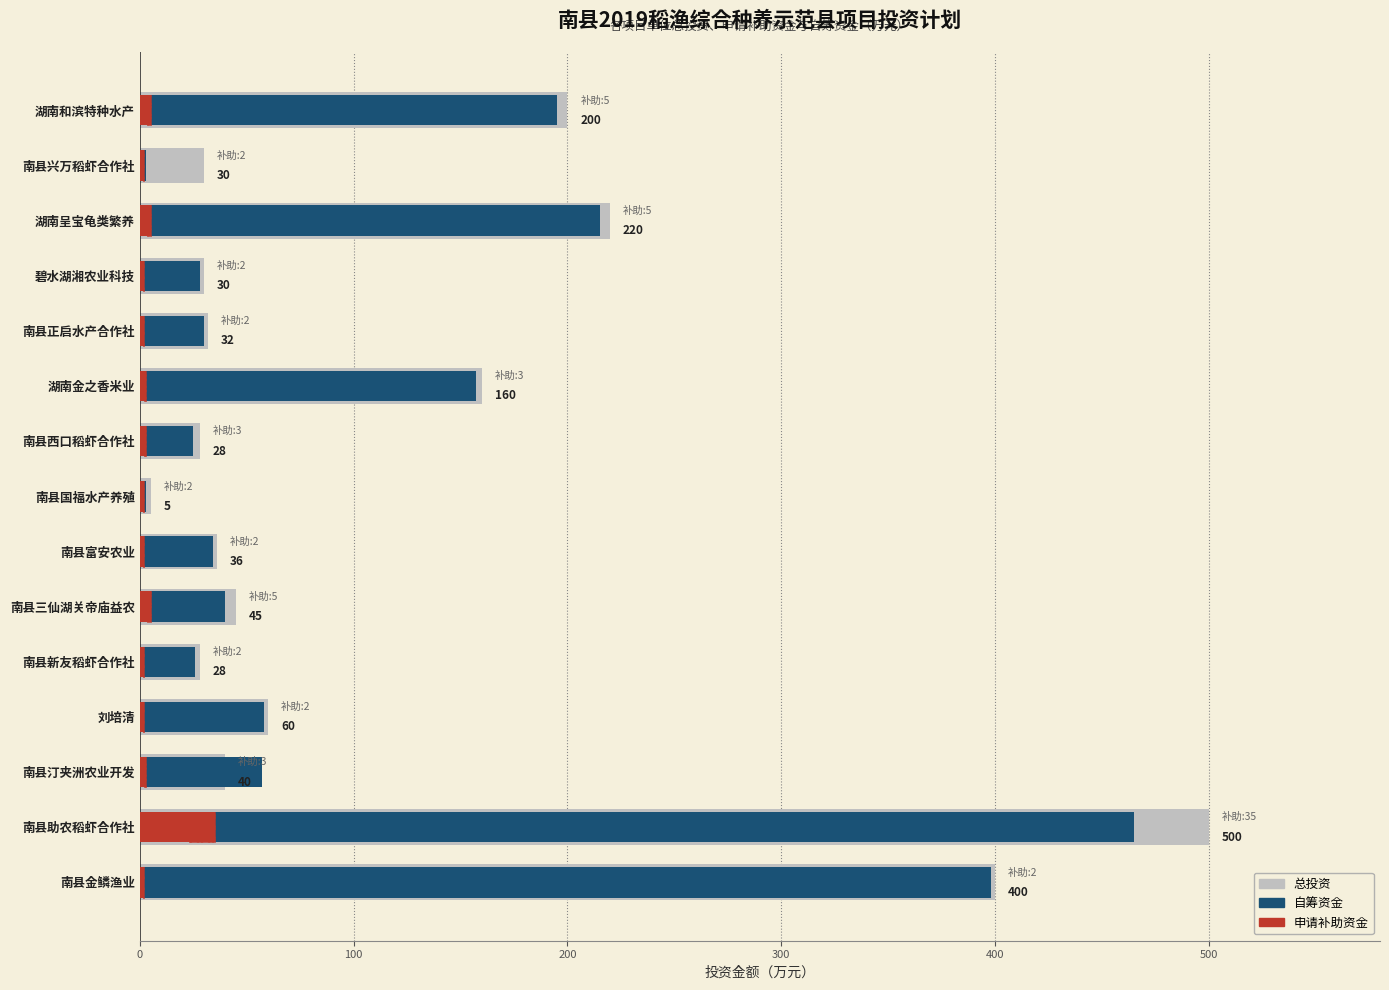

What is the difference between the 申请补助资金 values at 湖南和滨特种水产 and 南县正启水产合作社?

3